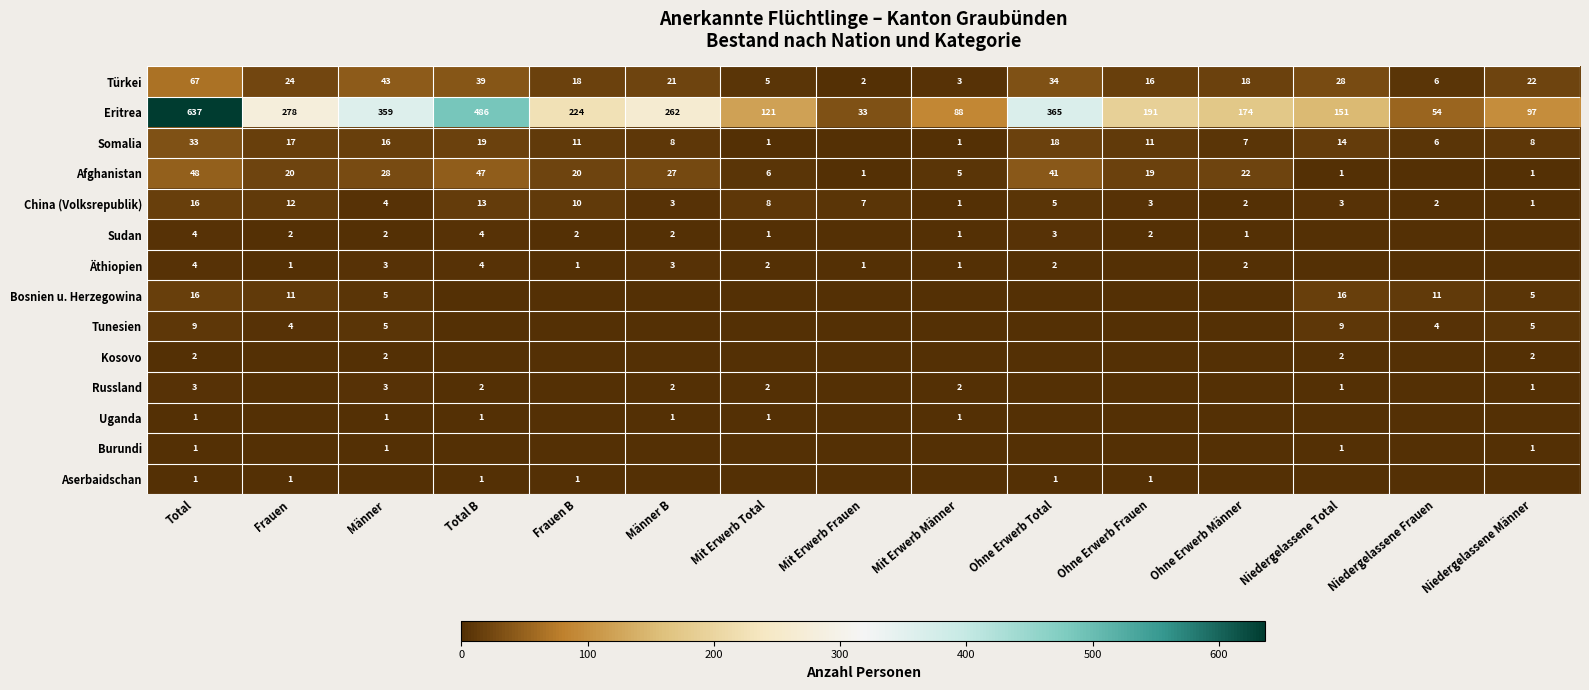

Count the number of data series in this chart.

14